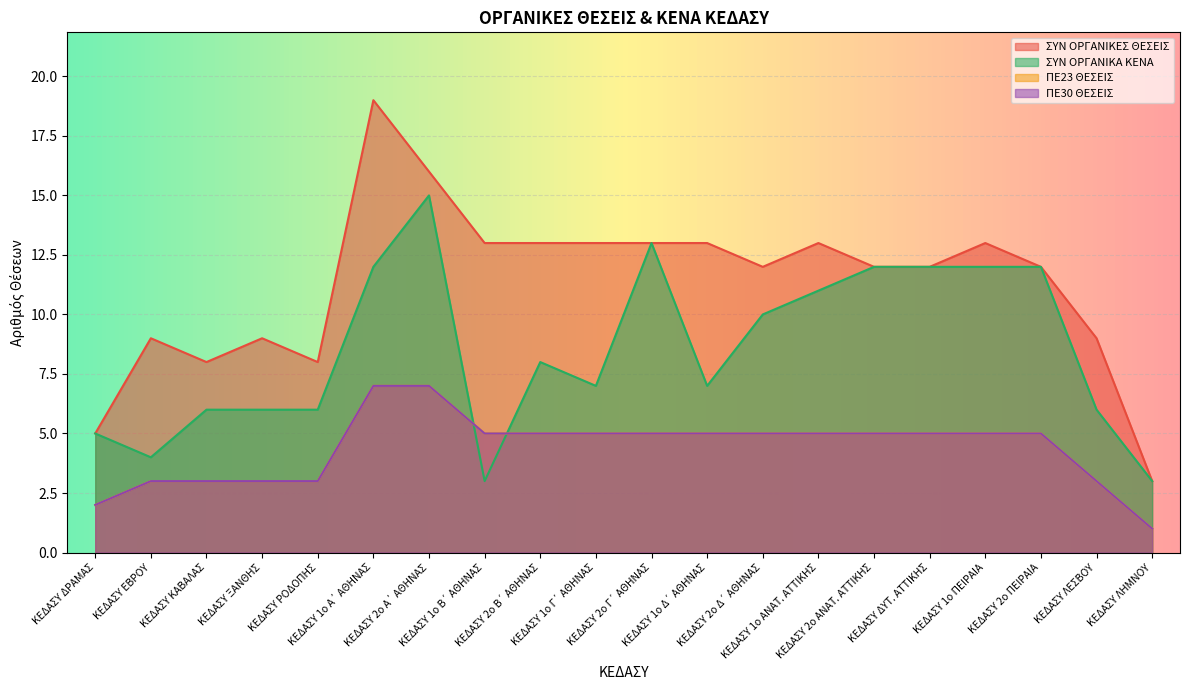

What is the difference between the highest and lowest values at ΚΕΔΑΣΥ 2o Δ΄ ΑΘΗΝΑΣ?

7